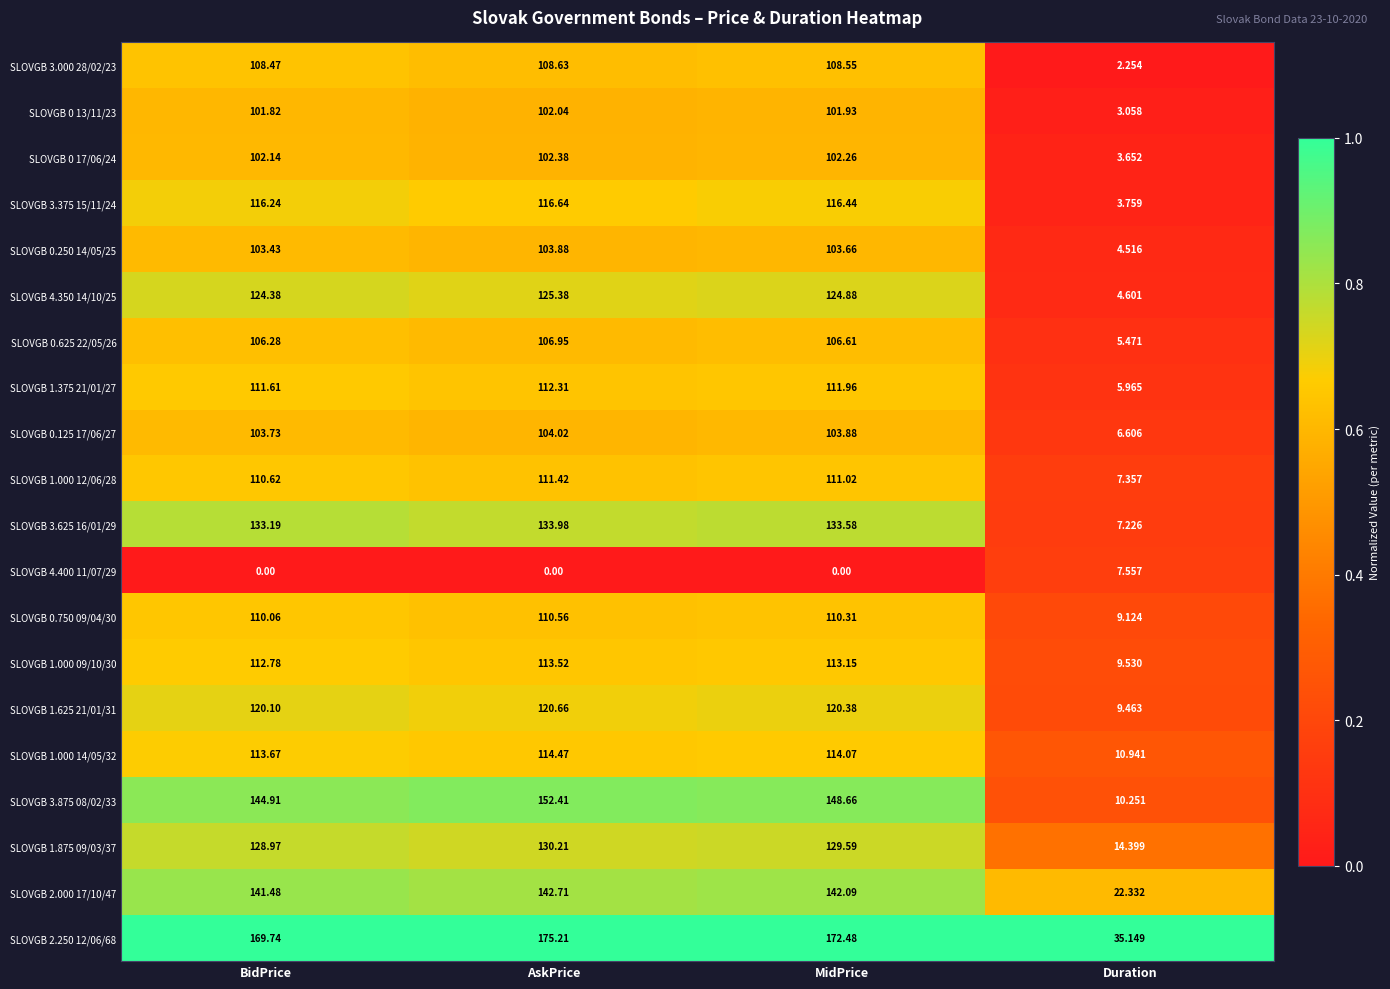

At which label is SLOVGB 0.125 17/06/27 closest to 55?

Duration